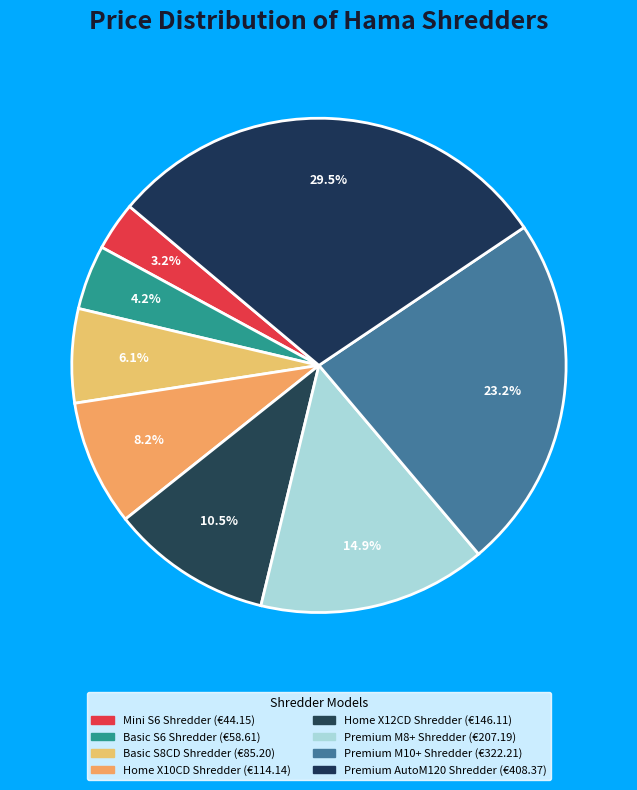

How many segments does this pie chart have?

8